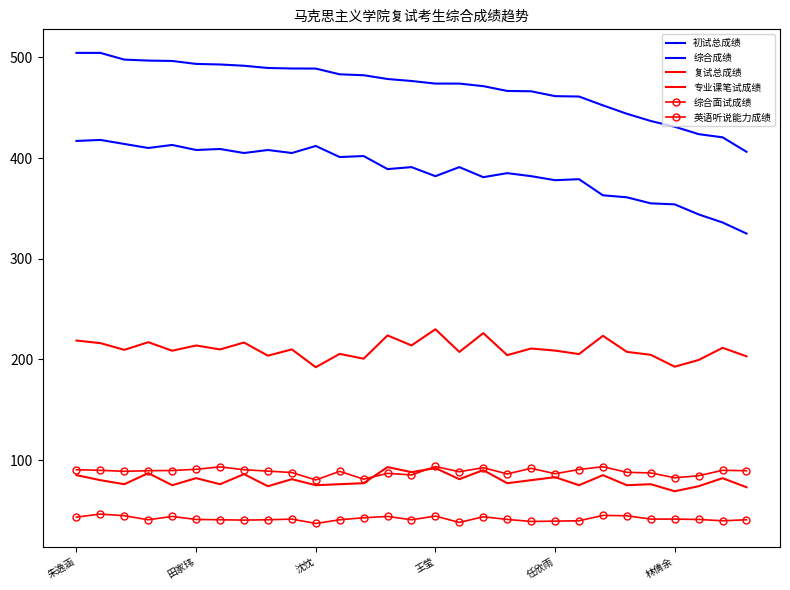

True or false: 复试总成绩 and 专业课笔试成绩 intersect in this chart.

False